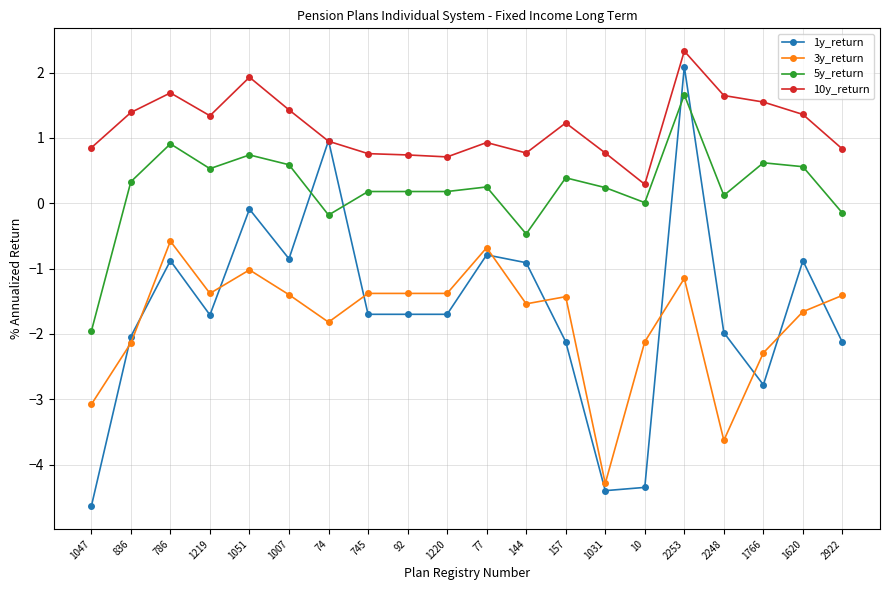

Rank the series by their maximum value, from lowest to highest.

3y_return, 5y_return, 1y_return, 10y_return